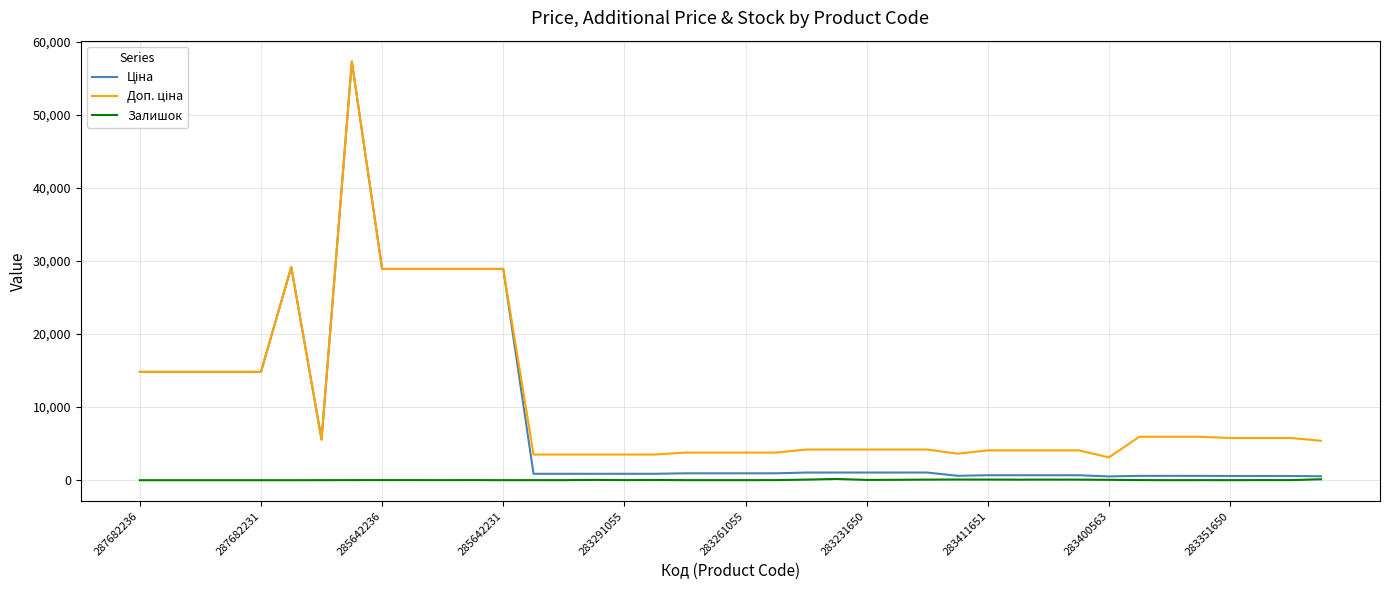

What is the maximum value shown in the chart?

57258.0